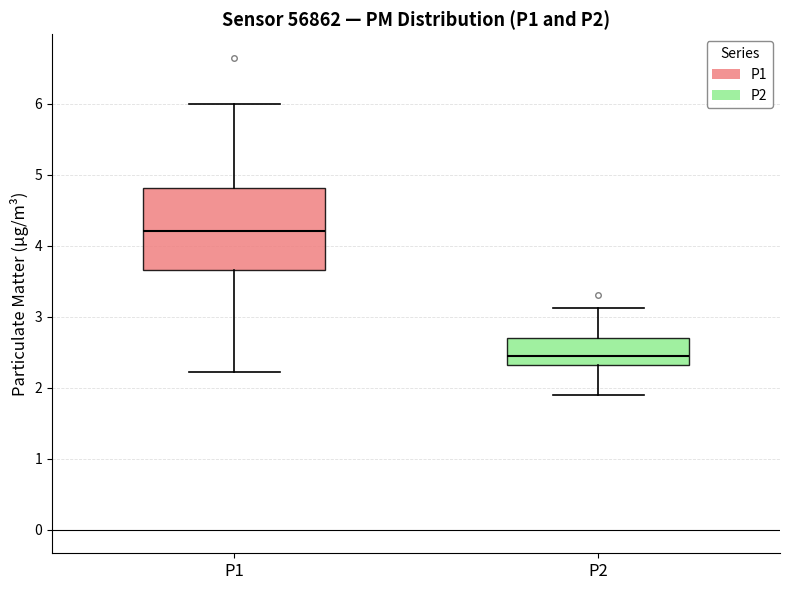

Reading left to right, transcribe this box plot: for each box, give where its median line is, the range the box spans, and where its two whiskers end, as read against the y-axis. The values are not printed on the chart, so give them approximately, as read against the axis.

P1: median 4.2, box 3.7 to 4.8, whiskers 2.2 to 6.0
P2: median 2.5, box 2.3 to 2.7, whiskers 1.9 to 3.1